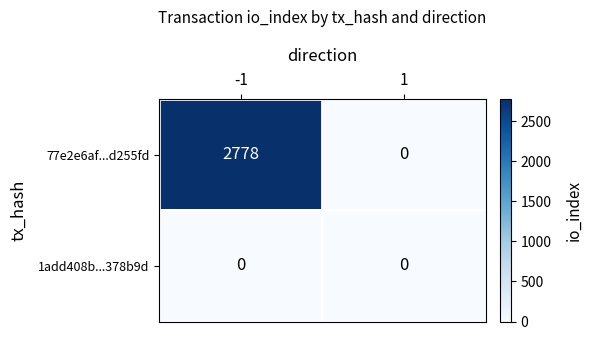

What is the spread (max minus min) of values at -1?

2778